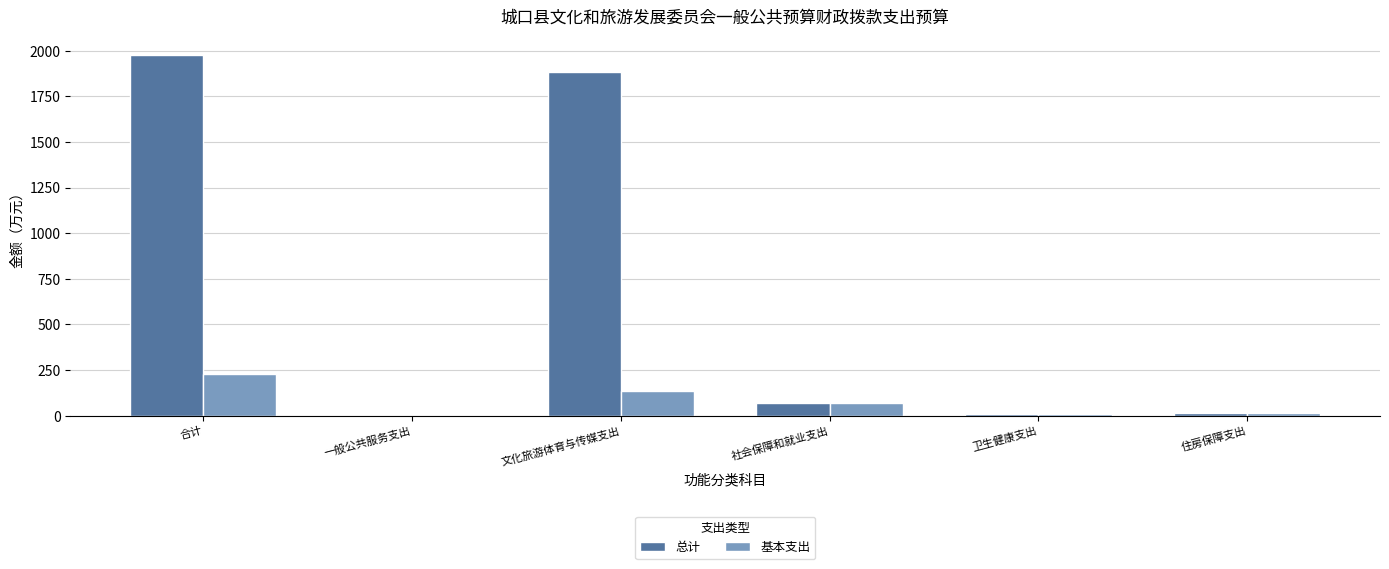

What is the maximum value shown in the chart?

1978.9